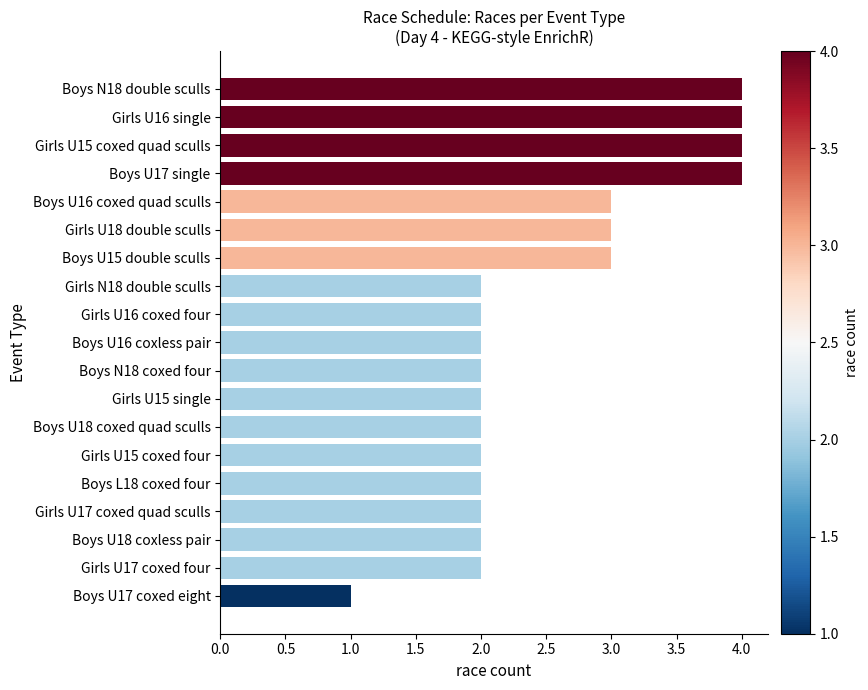

What is the ratio of the value at Girls U15 single to the value at Boys N18 double sculls?

0.5